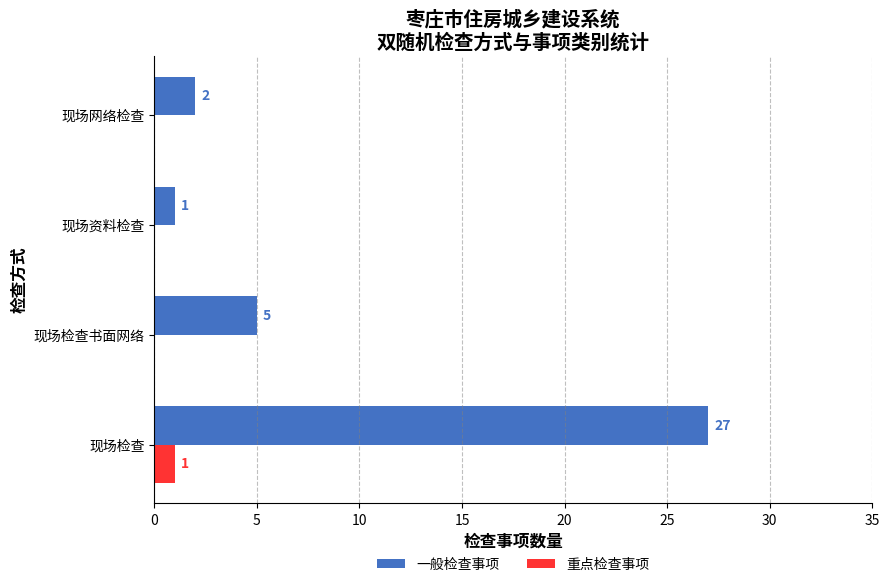

Count the number of data series in this chart.

2